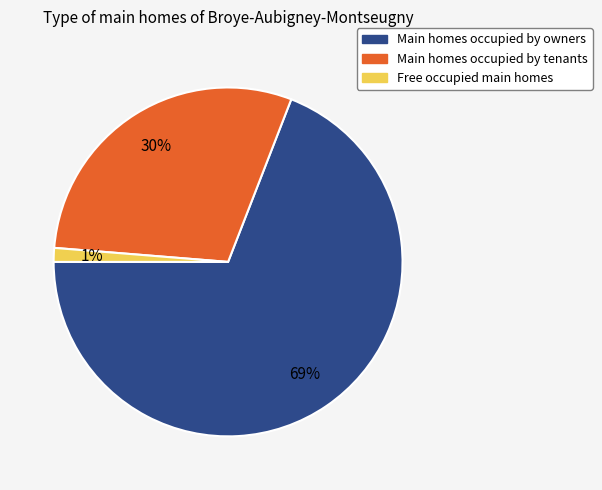

To the nearest percent, what percentage of the pie is Free occupied main homes?

1%